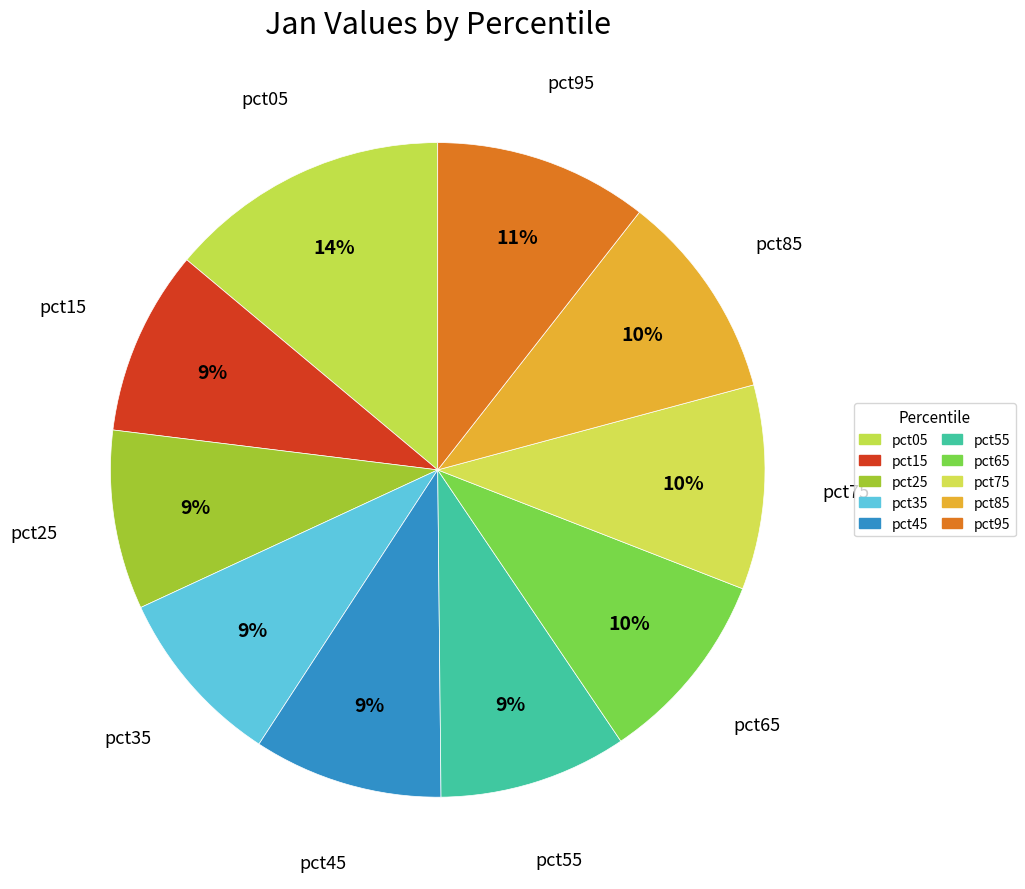

Is pct75 the majority of the pie?

No